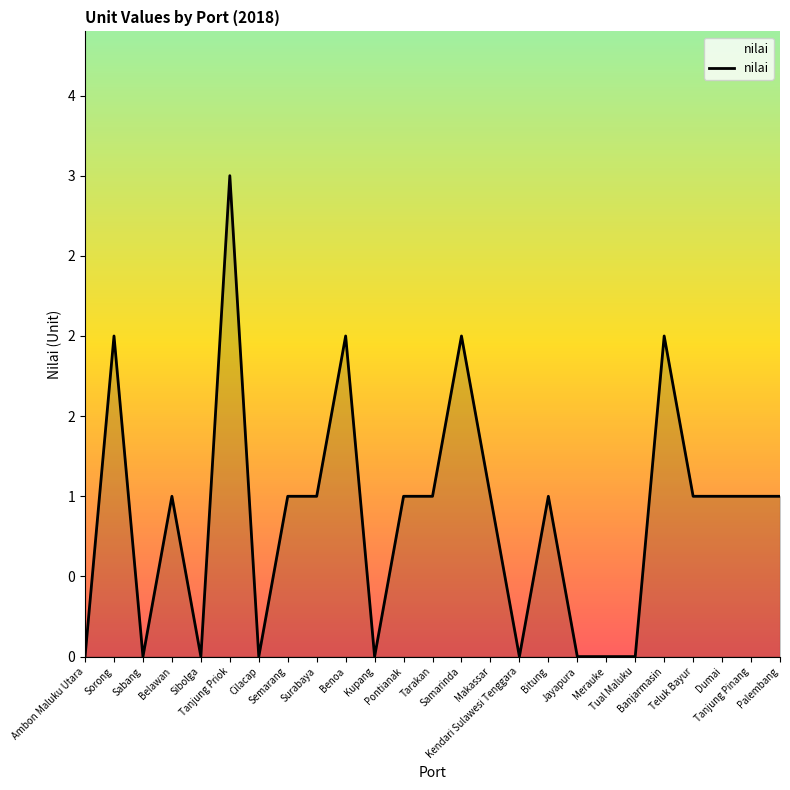

Is this an area chart (filled region under the line)?

Yes